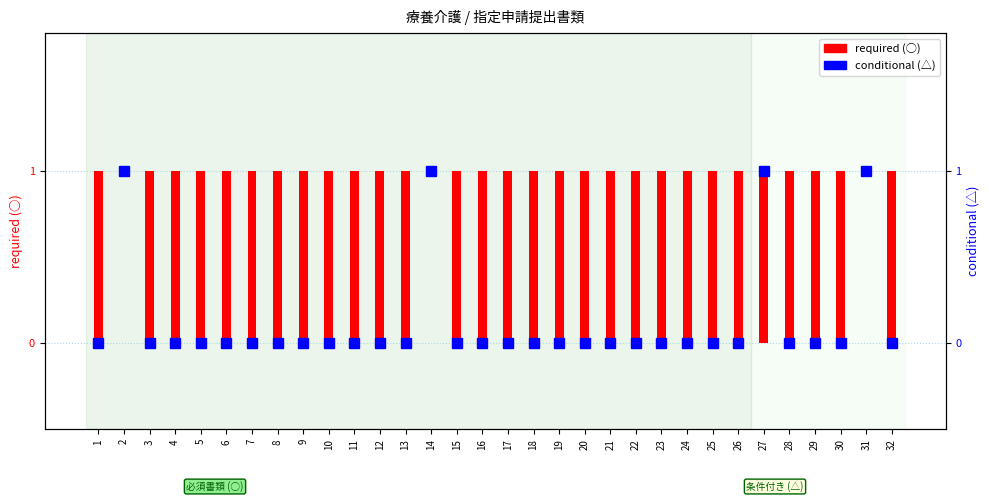

Where is conditional (△) nearest to the value 0?

1